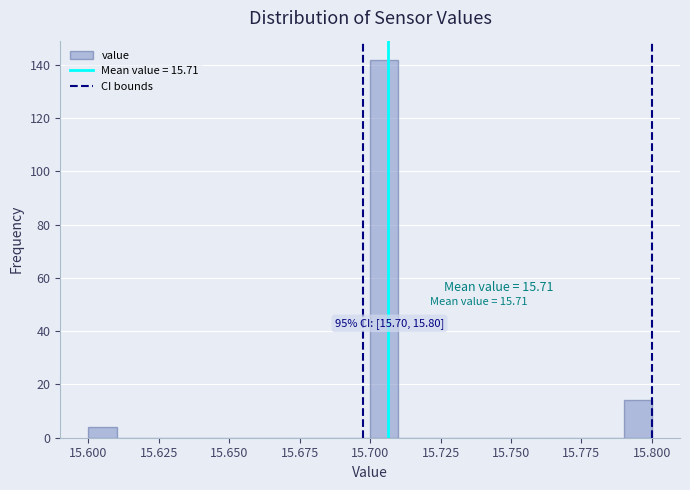

Read against the x-axis, roughly where is the centre of the tallest bar?

15.705